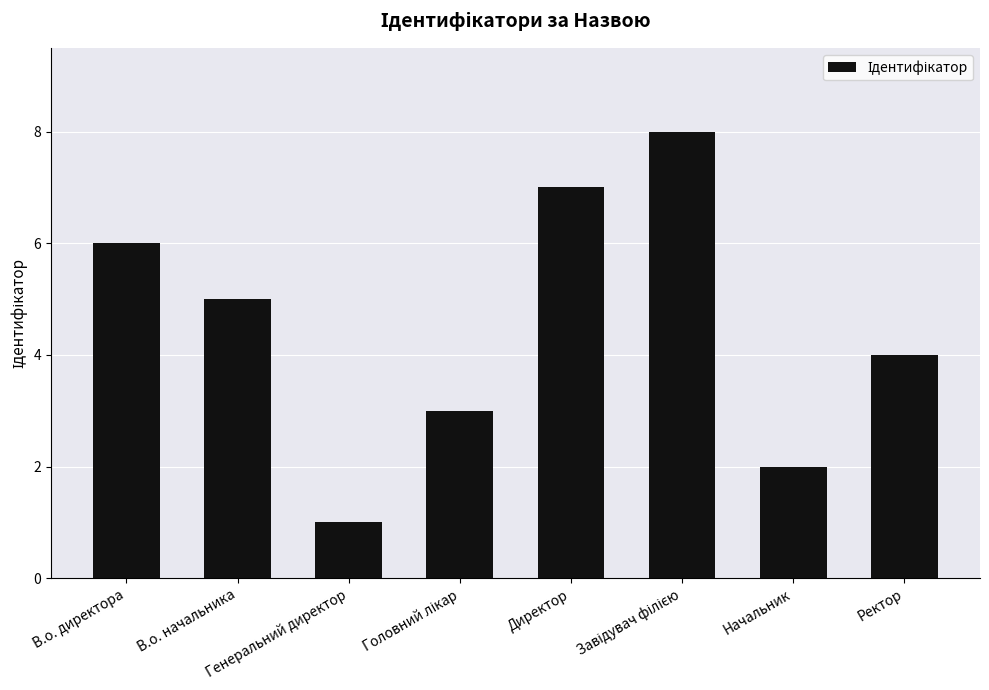

What is the difference between the maximum and minimum values?

7